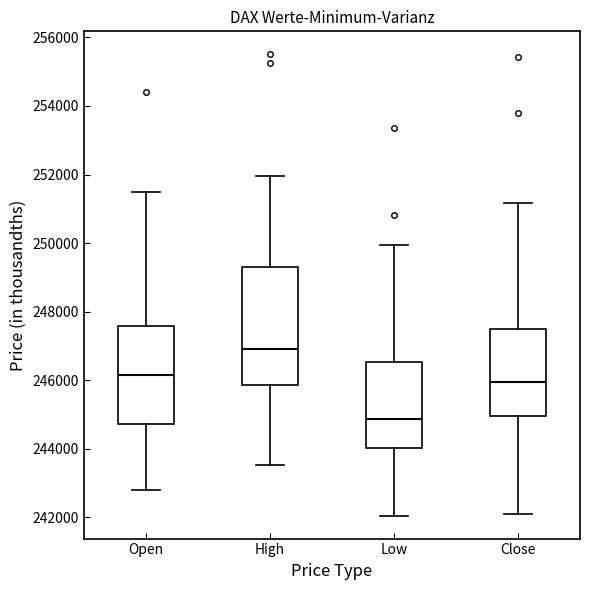

Which box's median line is the highest?

High